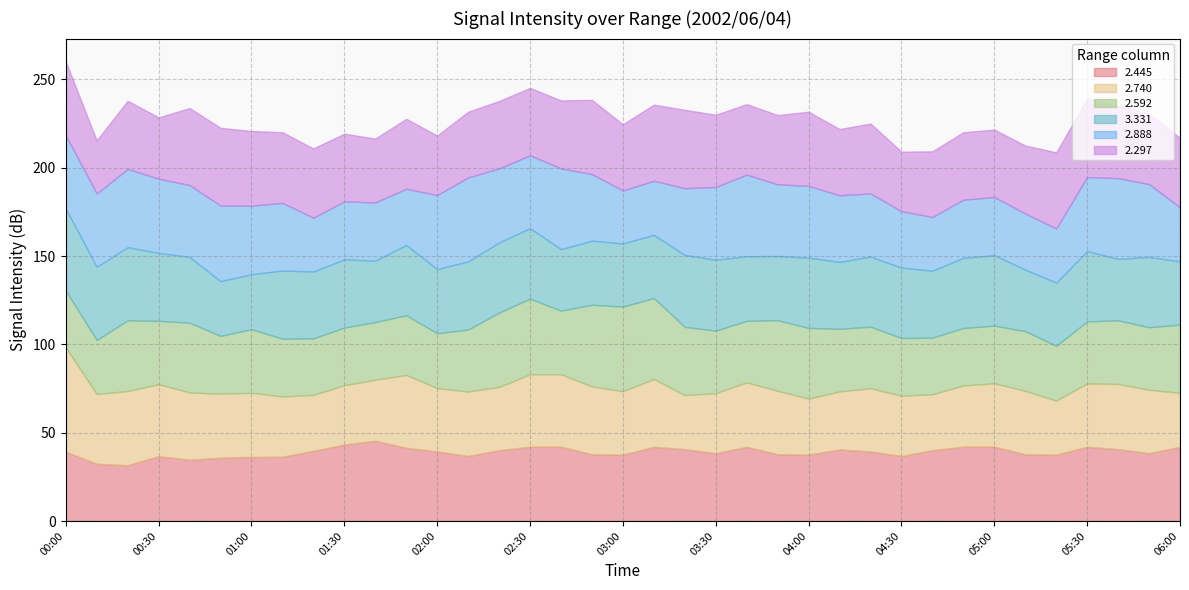

What is the label of the 16th point from the right?

03:30